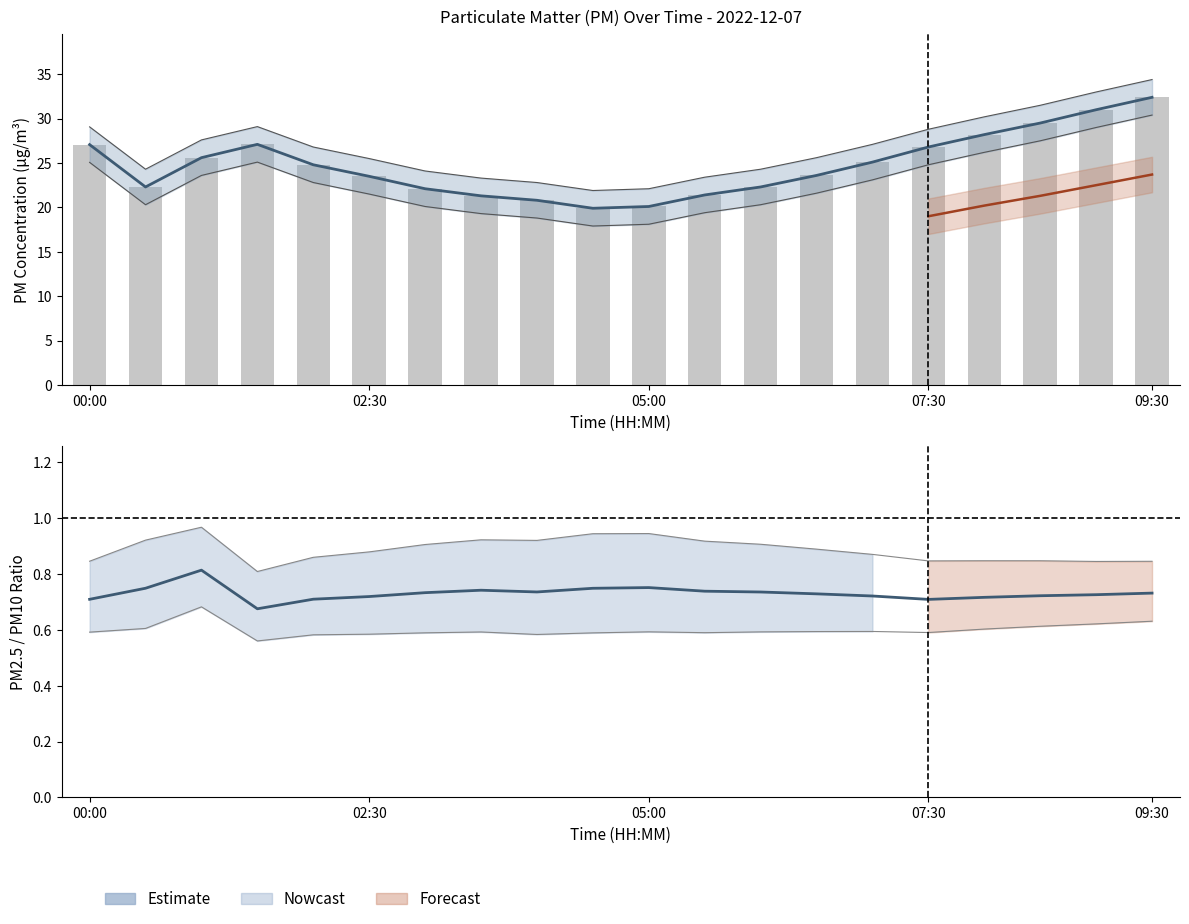

How many data points does each series have?

20